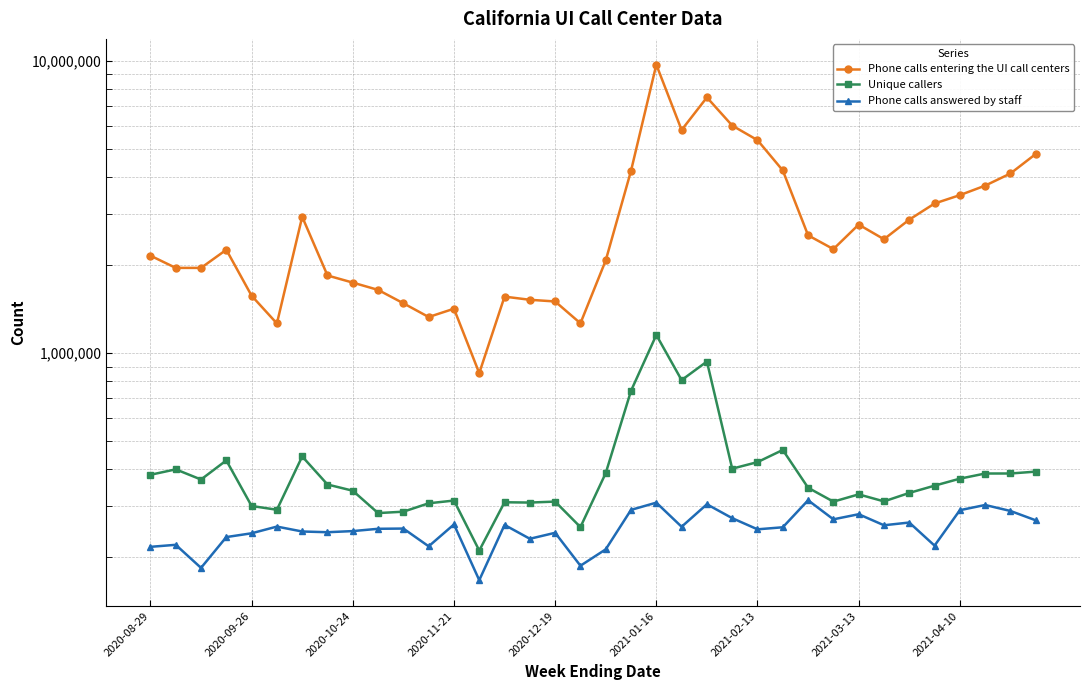

True or false: Phone calls entering the UI call centers and Phone calls answered by staff intersect in this chart.

False